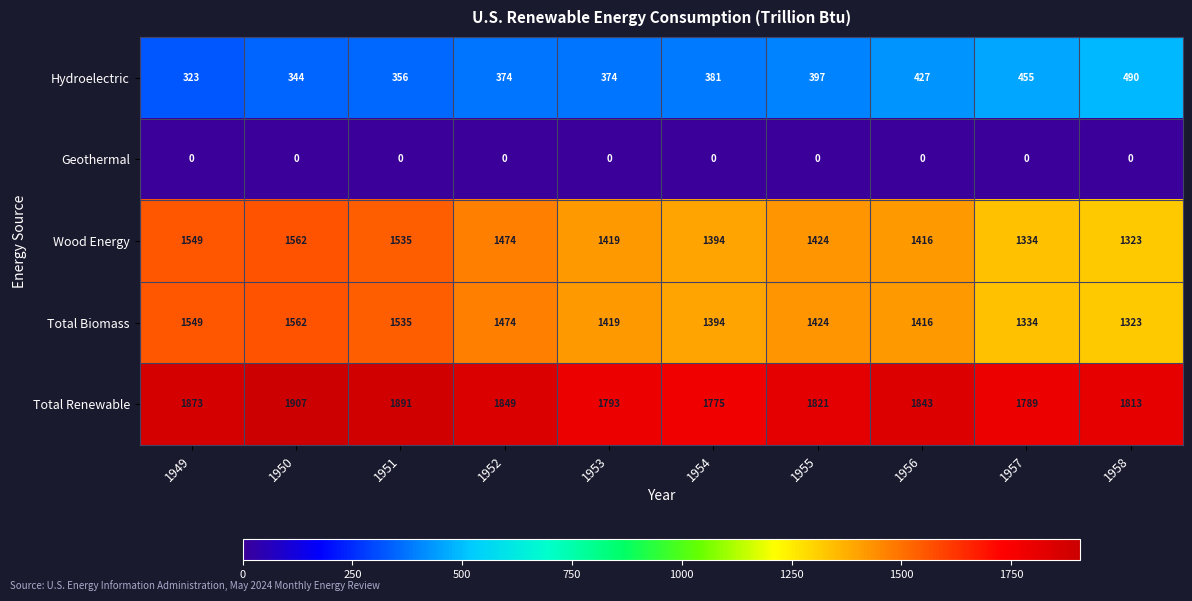

List the labels in order of Total Renewable value, largest first.

1950, 1951, 1949, 1952, 1956, 1955, 1958, 1953, 1957, 1954